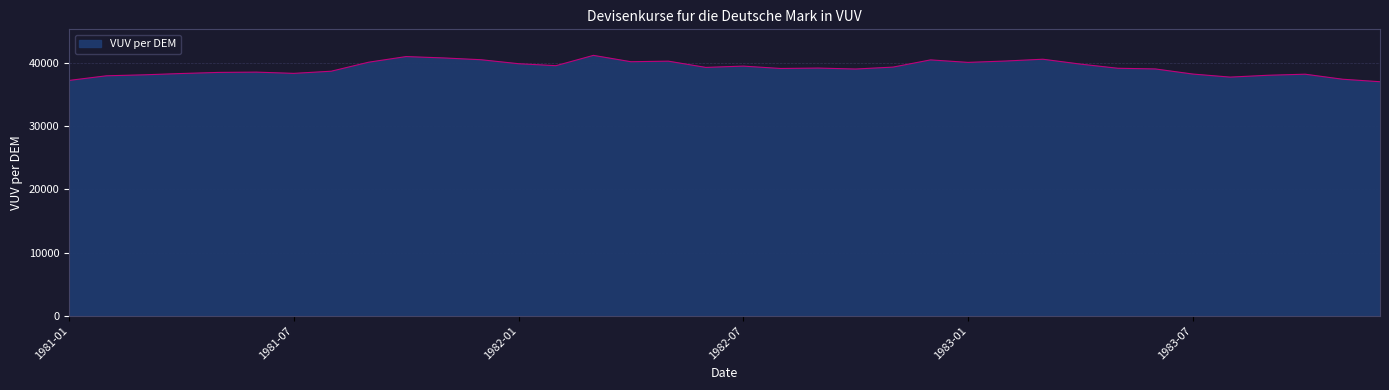

What is the smallest value displayed?

37035